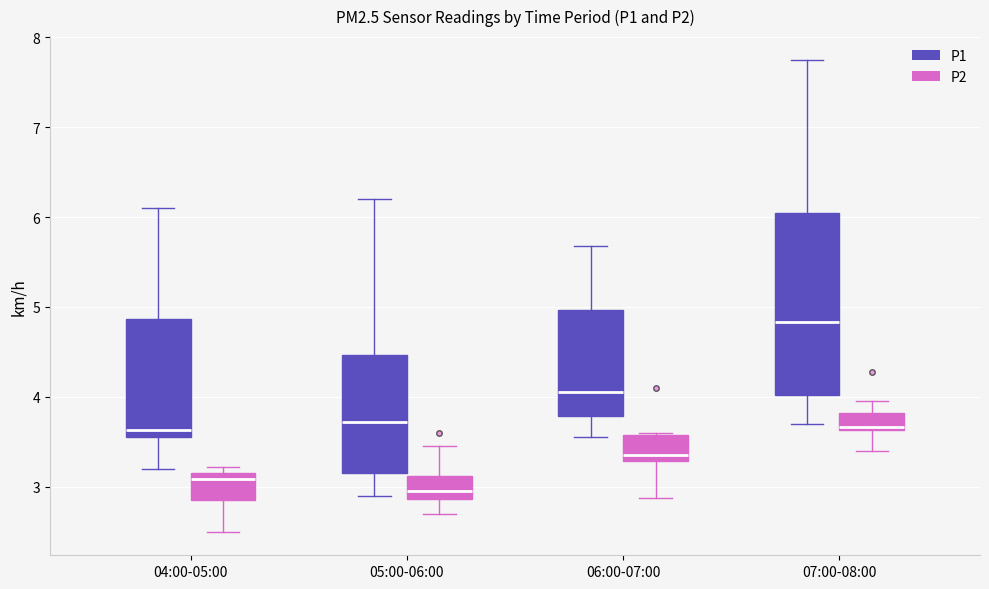

Comparing the boxes themselves (not the whiskers), which one is the tallest?

07:00-08:00 (P1)